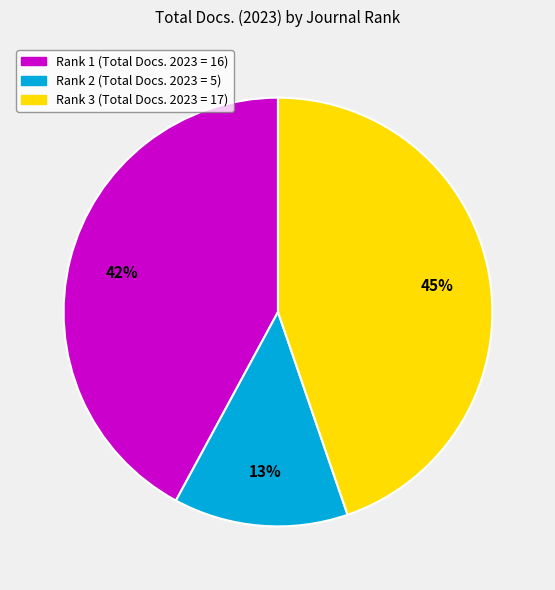

Does any single category account for the majority?

No